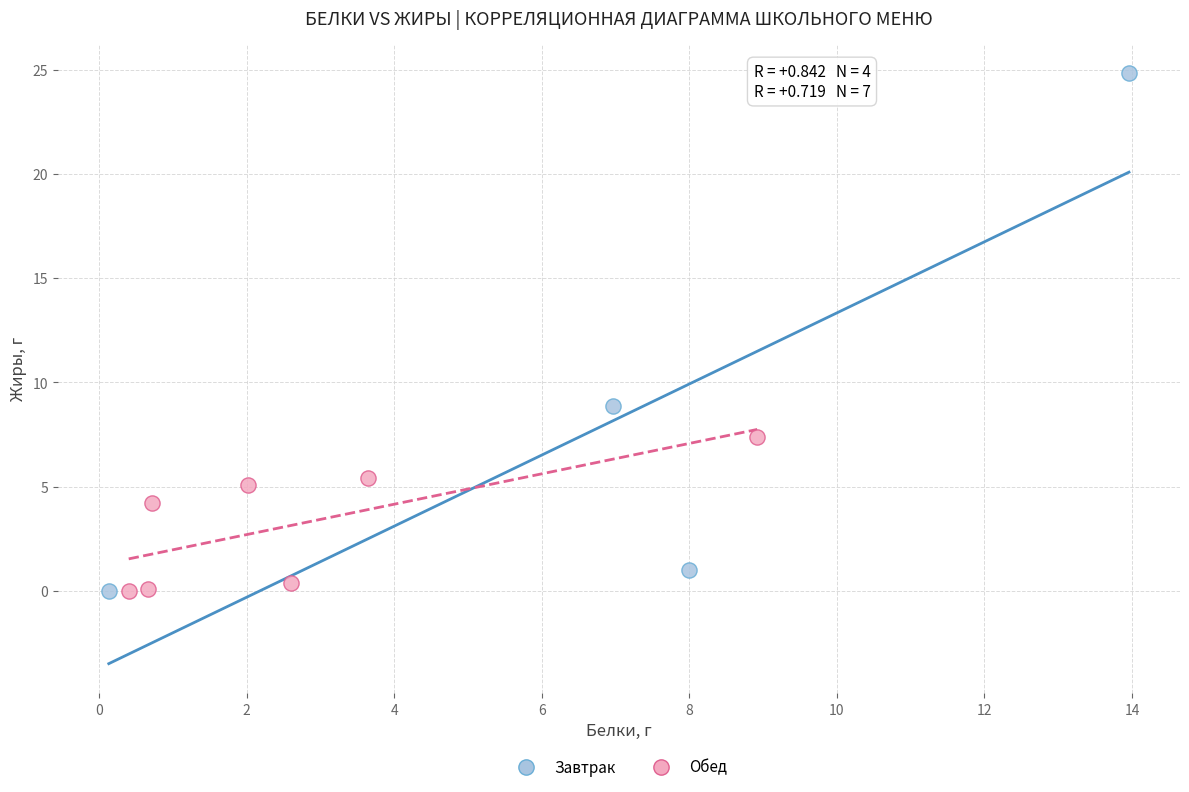

Which series has the largest Y range (max minus min)?

Завтрак